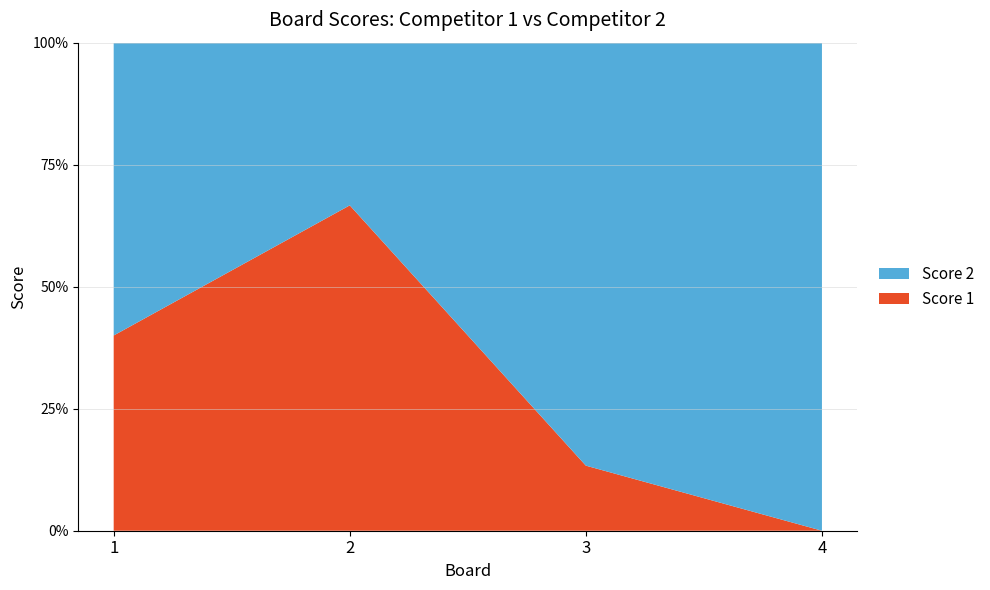

Reading left to right, what are all the values shown in this chart?

Score 1: 4	8	2	0
Score 2: 6	4	13	13